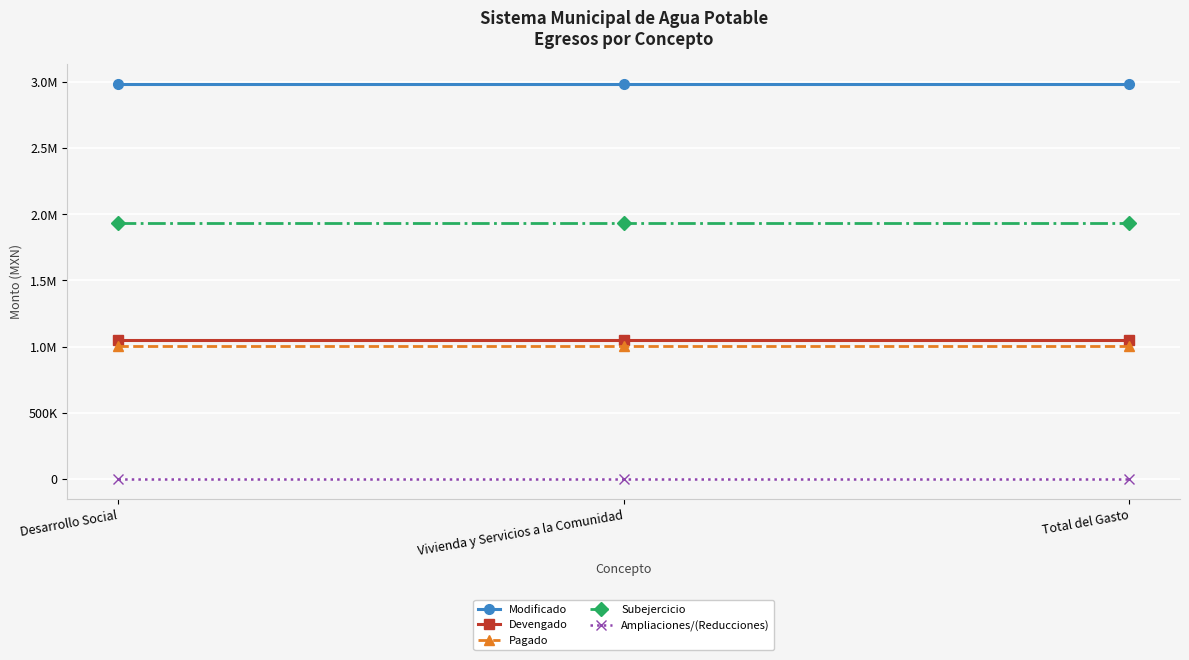

Is it true that Devengado equals 1381797.1 at Vivienda y Servicios a la Comunidad?

False